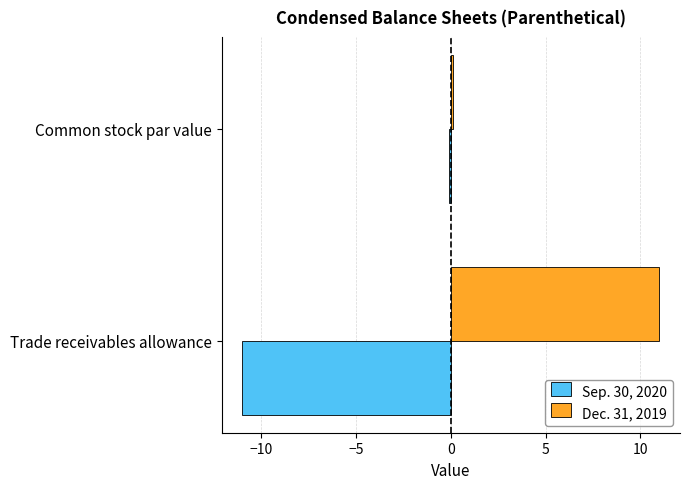

What is the sum of all Sep. 30, 2020 values?

-11.1